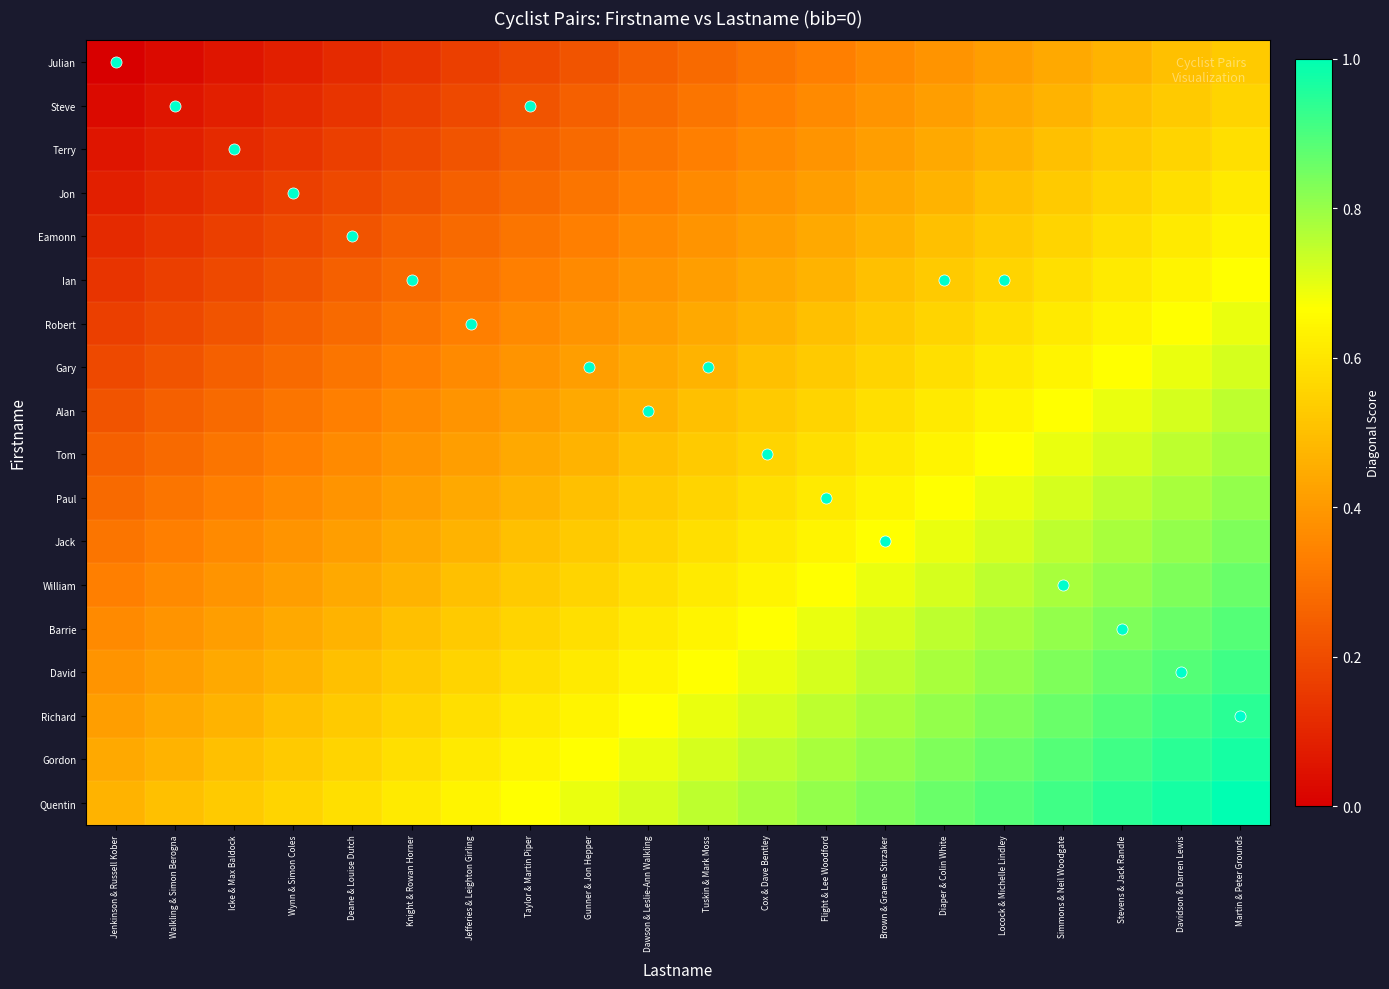

Reading left to right, transcribe all the data shown in this chart.

Julian: Jenkinson & Russell Kober=0.0	Walkling & Simon Berogna=0.0	Icke & Max Baldock=0.1	Wynn & Simon Coles=0.1	Deane & Louise Dutch=0.1	Knight & Rowan Horner=0.1	Jefferies & Leighton Girling=0.2	Taylor & Martin Piper=0.2	Gunner & Jon Hepper=0.2	Dawson & Leslie-Ann Walkling=0.2	Tuskin & Mark Moss=0.3	Cox & Dave Bentley=0.3	Flight & Lee Woodford=0.3	Brown & Graeme Stirzaker=0.4	Diaper & Colin White=0.4	Locock & Michelle Lindley=0.4	Simmons & Neil Woodgate=0.4	Stevens & Jack Randle=0.5	Davidson & Darren Lewis=0.5	Martin & Peter Grounds=0.5
Steve: Jenkinson & Russell Kober=0.0	Walkling & Simon Berogna=0.1	Icke & Max Baldock=0.1	Wynn & Simon Coles=0.1	Deane & Louise Dutch=0.1	Knight & Rowan Horner=0.2	Jefferies & Leighton Girling=0.2	Taylor & Martin Piper=0.2	Gunner & Jon Hepper=0.2	Dawson & Leslie-Ann Walkling=0.3	Tuskin & Mark Moss=0.3	Cox & Dave Bentley=0.3	Flight & Lee Woodford=0.4	Brown & Graeme Stirzaker=0.4	Diaper & Colin White=0.4	Locock & Michelle Lindley=0.4	Simmons & Neil Woodgate=0.5	Stevens & Jack Randle=0.5	Davidson & Darren Lewis=0.5	Martin & Peter Grounds=0.6
Terry: Jenkinson & Russell Kober=0.1	Walkling & Simon Berogna=0.1	Icke & Max Baldock=0.1	Wynn & Simon Coles=0.1	Deane & Louise Dutch=0.2	Knight & Rowan Horner=0.2	Jefferies & Leighton Girling=0.2	Taylor & Martin Piper=0.2	Gunner & Jon Hepper=0.3	Dawson & Leslie-Ann Walkling=0.3	Tuskin & Mark Moss=0.3	Cox & Dave Bentley=0.4	Flight & Lee Woodford=0.4	Brown & Graeme Stirzaker=0.4	Diaper & Colin White=0.4	Locock & Michelle Lindley=0.5	Simmons & Neil Woodgate=0.5	Stevens & Jack Randle=0.5	Davidson & Darren Lewis=0.6	Martin & Peter Grounds=0.6
Jon: Jenkinson & Russell Kober=0.1	Walkling & Simon Berogna=0.1	Icke & Max Baldock=0.1	Wynn & Simon Coles=0.2	Deane & Louise Dutch=0.2	Knight & Rowan Horner=0.2	Jefferies & Leighton Girling=0.2	Taylor & Martin Piper=0.3	Gunner & Jon Hepper=0.3	Dawson & Leslie-Ann Walkling=0.3	Tuskin & Mark Moss=0.4	Cox & Dave Bentley=0.4	Flight & Lee Woodford=0.4	Brown & Graeme Stirzaker=0.4	Diaper & Colin White=0.5	Locock & Michelle Lindley=0.5	Simmons & Neil Woodgate=0.5	Stevens & Jack Randle=0.6	Davidson & Darren Lewis=0.6	Martin & Peter Grounds=0.6
Eamonn: Jenkinson & Russell Kober=0.1	Walkling & Simon Berogna=0.1	Icke & Max Baldock=0.2	Wynn & Simon Coles=0.2	Deane & Louise Dutch=0.2	Knight & Rowan Horner=0.2	Jefferies & Leighton Girling=0.3	Taylor & Martin Piper=0.3	Gunner & Jon Hepper=0.3	Dawson & Leslie-Ann Walkling=0.4	Tuskin & Mark Moss=0.4	Cox & Dave Bentley=0.4	Flight & Lee Woodford=0.4	Brown & Graeme Stirzaker=0.5	Diaper & Colin White=0.5	Locock & Michelle Lindley=0.5	Simmons & Neil Woodgate=0.6	Stevens & Jack Randle=0.6	Davidson & Darren Lewis=0.6	Martin & Peter Grounds=0.6
Ian: Jenkinson & Russell Kober=0.1	Walkling & Simon Berogna=0.2	Icke & Max Baldock=0.2	Wynn & Simon Coles=0.2	Deane & Louise Dutch=0.2	Knight & Rowan Horner=0.3	Jefferies & Leighton Girling=0.3	Taylor & Martin Piper=0.3	Gunner & Jon Hepper=0.4	Dawson & Leslie-Ann Walkling=0.4	Tuskin & Mark Moss=0.4	Cox & Dave Bentley=0.4	Flight & Lee Woodford=0.5	Brown & Graeme Stirzaker=0.5	Diaper & Colin White=0.5	Locock & Michelle Lindley=0.6	Simmons & Neil Woodgate=0.6	Stevens & Jack Randle=0.6	Davidson & Darren Lewis=0.6	Martin & Peter Grounds=0.7
Robert: Jenkinson & Russell Kober=0.2	Walkling & Simon Berogna=0.2	Icke & Max Baldock=0.2	Wynn & Simon Coles=0.2	Deane & Louise Dutch=0.3	Knight & Rowan Horner=0.3	Jefferies & Leighton Girling=0.3	Taylor & Martin Piper=0.4	Gunner & Jon Hepper=0.4	Dawson & Leslie-Ann Walkling=0.4	Tuskin & Mark Moss=0.4	Cox & Dave Bentley=0.5	Flight & Lee Woodford=0.5	Brown & Graeme Stirzaker=0.5	Diaper & Colin White=0.6	Locock & Michelle Lindley=0.6	Simmons & Neil Woodgate=0.6	Stevens & Jack Randle=0.6	Davidson & Darren Lewis=0.7	Martin & Peter Grounds=0.7
Gary: Jenkinson & Russell Kober=0.2	Walkling & Simon Berogna=0.2	Icke & Max Baldock=0.2	Wynn & Simon Coles=0.3	Deane & Louise Dutch=0.3	Knight & Rowan Horner=0.3	Jefferies & Leighton Girling=0.4	Taylor & Martin Piper=0.4	Gunner & Jon Hepper=0.4	Dawson & Leslie-Ann Walkling=0.4	Tuskin & Mark Moss=0.5	Cox & Dave Bentley=0.5	Flight & Lee Woodford=0.5	Brown & Graeme Stirzaker=0.6	Diaper & Colin White=0.6	Locock & Michelle Lindley=0.6	Simmons & Neil Woodgate=0.6	Stevens & Jack Randle=0.7	Davidson & Darren Lewis=0.7	Martin & Peter Grounds=0.7
Alan: Jenkinson & Russell Kober=0.2	Walkling & Simon Berogna=0.2	Icke & Max Baldock=0.3	Wynn & Simon Coles=0.3	Deane & Louise Dutch=0.3	Knight & Rowan Horner=0.4	Jefferies & Leighton Girling=0.4	Taylor & Martin Piper=0.4	Gunner & Jon Hepper=0.4	Dawson & Leslie-Ann Walkling=0.5	Tuskin & Mark Moss=0.5	Cox & Dave Bentley=0.5	Flight & Lee Woodford=0.6	Brown & Graeme Stirzaker=0.6	Diaper & Colin White=0.6	Locock & Michelle Lindley=0.6	Simmons & Neil Woodgate=0.7	Stevens & Jack Randle=0.7	Davidson & Darren Lewis=0.7	Martin & Peter Grounds=0.8
Tom: Jenkinson & Russell Kober=0.2	Walkling & Simon Berogna=0.3	Icke & Max Baldock=0.3	Wynn & Simon Coles=0.3	Deane & Louise Dutch=0.4	Knight & Rowan Horner=0.4	Jefferies & Leighton Girling=0.4	Taylor & Martin Piper=0.4	Gunner & Jon Hepper=0.5	Dawson & Leslie-Ann Walkling=0.5	Tuskin & Mark Moss=0.5	Cox & Dave Bentley=0.6	Flight & Lee Woodford=0.6	Brown & Graeme Stirzaker=0.6	Diaper & Colin White=0.6	Locock & Michelle Lindley=0.7	Simmons & Neil Woodgate=0.7	Stevens & Jack Randle=0.7	Davidson & Darren Lewis=0.8	Martin & Peter Grounds=0.8
Paul: Jenkinson & Russell Kober=0.3	Walkling & Simon Berogna=0.3	Icke & Max Baldock=0.3	Wynn & Simon Coles=0.4	Deane & Louise Dutch=0.4	Knight & Rowan Horner=0.4	Jefferies & Leighton Girling=0.4	Taylor & Martin Piper=0.5	Gunner & Jon Hepper=0.5	Dawson & Leslie-Ann Walkling=0.5	Tuskin & Mark Moss=0.6	Cox & Dave Bentley=0.6	Flight & Lee Woodford=0.6	Brown & Graeme Stirzaker=0.6	Diaper & Colin White=0.7	Locock & Michelle Lindley=0.7	Simmons & Neil Woodgate=0.7	Stevens & Jack Randle=0.8	Davidson & Darren Lewis=0.8	Martin & Peter Grounds=0.8
Jack: Jenkinson & Russell Kober=0.3	Walkling & Simon Berogna=0.3	Icke & Max Baldock=0.4	Wynn & Simon Coles=0.4	Deane & Louise Dutch=0.4	Knight & Rowan Horner=0.4	Jefferies & Leighton Girling=0.5	Taylor & Martin Piper=0.5	Gunner & Jon Hepper=0.5	Dawson & Leslie-Ann Walkling=0.6	Tuskin & Mark Moss=0.6	Cox & Dave Bentley=0.6	Flight & Lee Woodford=0.6	Brown & Graeme Stirzaker=0.7	Diaper & Colin White=0.7	Locock & Michelle Lindley=0.7	Simmons & Neil Woodgate=0.8	Stevens & Jack Randle=0.8	Davidson & Darren Lewis=0.8	Martin & Peter Grounds=0.8
William: Jenkinson & Russell Kober=0.3	Walkling & Simon Berogna=0.4	Icke & Max Baldock=0.4	Wynn & Simon Coles=0.4	Deane & Louise Dutch=0.4	Knight & Rowan Horner=0.5	Jefferies & Leighton Girling=0.5	Taylor & Martin Piper=0.5	Gunner & Jon Hepper=0.6	Dawson & Leslie-Ann Walkling=0.6	Tuskin & Mark Moss=0.6	Cox & Dave Bentley=0.6	Flight & Lee Woodford=0.7	Brown & Graeme Stirzaker=0.7	Diaper & Colin White=0.7	Locock & Michelle Lindley=0.8	Simmons & Neil Woodgate=0.8	Stevens & Jack Randle=0.8	Davidson & Darren Lewis=0.8	Martin & Peter Grounds=0.9
Barrie: Jenkinson & Russell Kober=0.4	Walkling & Simon Berogna=0.4	Icke & Max Baldock=0.4	Wynn & Simon Coles=0.4	Deane & Louise Dutch=0.5	Knight & Rowan Horner=0.5	Jefferies & Leighton Girling=0.5	Taylor & Martin Piper=0.6	Gunner & Jon Hepper=0.6	Dawson & Leslie-Ann Walkling=0.6	Tuskin & Mark Moss=0.6	Cox & Dave Bentley=0.7	Flight & Lee Woodford=0.7	Brown & Graeme Stirzaker=0.7	Diaper & Colin White=0.8	Locock & Michelle Lindley=0.8	Simmons & Neil Woodgate=0.8	Stevens & Jack Randle=0.8	Davidson & Darren Lewis=0.9	Martin & Peter Grounds=0.9
David: Jenkinson & Russell Kober=0.4	Walkling & Simon Berogna=0.4	Icke & Max Baldock=0.4	Wynn & Simon Coles=0.5	Deane & Louise Dutch=0.5	Knight & Rowan Horner=0.5	Jefferies & Leighton Girling=0.6	Taylor & Martin Piper=0.6	Gunner & Jon Hepper=0.6	Dawson & Leslie-Ann Walkling=0.6	Tuskin & Mark Moss=0.7	Cox & Dave Bentley=0.7	Flight & Lee Woodford=0.7	Brown & Graeme Stirzaker=0.8	Diaper & Colin White=0.8	Locock & Michelle Lindley=0.8	Simmons & Neil Woodgate=0.8	Stevens & Jack Randle=0.9	Davidson & Darren Lewis=0.9	Martin & Peter Grounds=0.9
Richard: Jenkinson & Russell Kober=0.4	Walkling & Simon Berogna=0.4	Icke & Max Baldock=0.5	Wynn & Simon Coles=0.5	Deane & Louise Dutch=0.5	Knight & Rowan Horner=0.6	Jefferies & Leighton Girling=0.6	Taylor & Martin Piper=0.6	Gunner & Jon Hepper=0.6	Dawson & Leslie-Ann Walkling=0.7	Tuskin & Mark Moss=0.7	Cox & Dave Bentley=0.7	Flight & Lee Woodford=0.8	Brown & Graeme Stirzaker=0.8	Diaper & Colin White=0.8	Locock & Michelle Lindley=0.8	Simmons & Neil Woodgate=0.9	Stevens & Jack Randle=0.9	Davidson & Darren Lewis=0.9	Martin & Peter Grounds=0.9
Gordon: Jenkinson & Russell Kober=0.4	Walkling & Simon Berogna=0.5	Icke & Max Baldock=0.5	Wynn & Simon Coles=0.5	Deane & Louise Dutch=0.6	Knight & Rowan Horner=0.6	Jefferies & Leighton Girling=0.6	Taylor & Martin Piper=0.6	Gunner & Jon Hepper=0.7	Dawson & Leslie-Ann Walkling=0.7	Tuskin & Mark Moss=0.7	Cox & Dave Bentley=0.8	Flight & Lee Woodford=0.8	Brown & Graeme Stirzaker=0.8	Diaper & Colin White=0.8	Locock & Michelle Lindley=0.9	Simmons & Neil Woodgate=0.9	Stevens & Jack Randle=0.9	Davidson & Darren Lewis=0.9	Martin & Peter Grounds=1.0
Quentin: Jenkinson & Russell Kober=0.5	Walkling & Simon Berogna=0.5	Icke & Max Baldock=0.5	Wynn & Simon Coles=0.6	Deane & Louise Dutch=0.6	Knight & Rowan Horner=0.6	Jefferies & Leighton Girling=0.6	Taylor & Martin Piper=0.7	Gunner & Jon Hepper=0.7	Dawson & Leslie-Ann Walkling=0.7	Tuskin & Mark Moss=0.8	Cox & Dave Bentley=0.8	Flight & Lee Woodford=0.8	Brown & Graeme Stirzaker=0.8	Diaper & Colin White=0.9	Locock & Michelle Lindley=0.9	Simmons & Neil Woodgate=0.9	Stevens & Jack Randle=0.9	Davidson & Darren Lewis=1.0	Martin & Peter Grounds=1.0